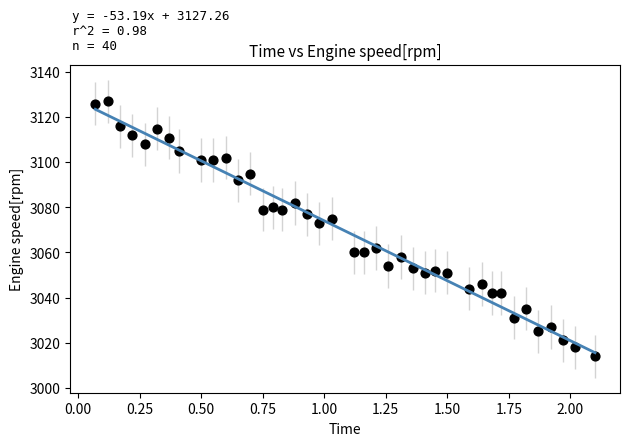

What Y value in the scatter plot is closest to 3070?

3073